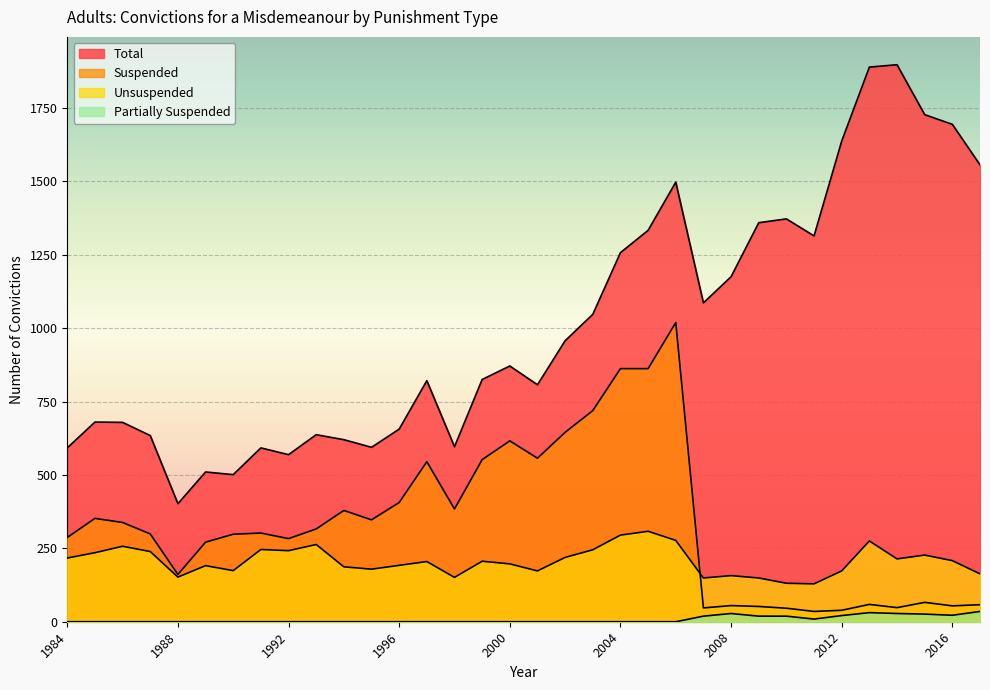

How many values in the Unsuspended series are below 206?

17